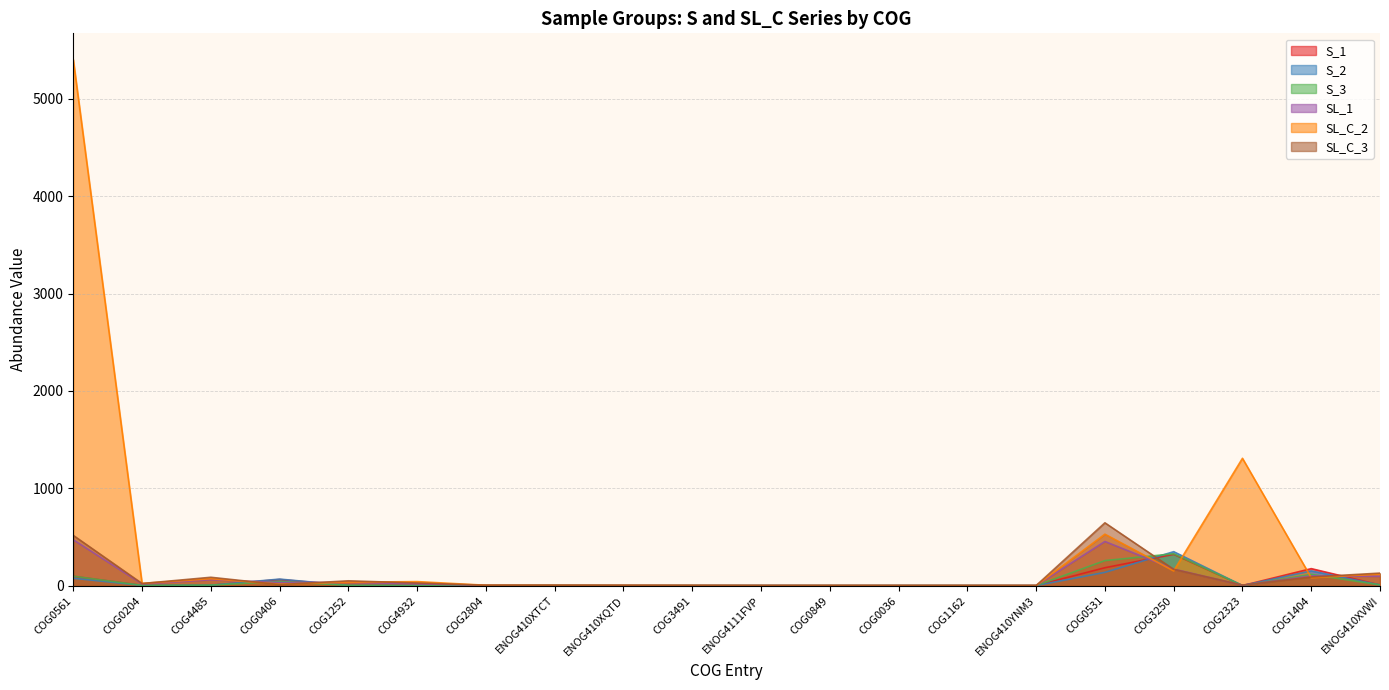

How many interior local valleys does the SL_C_3 series have?

5